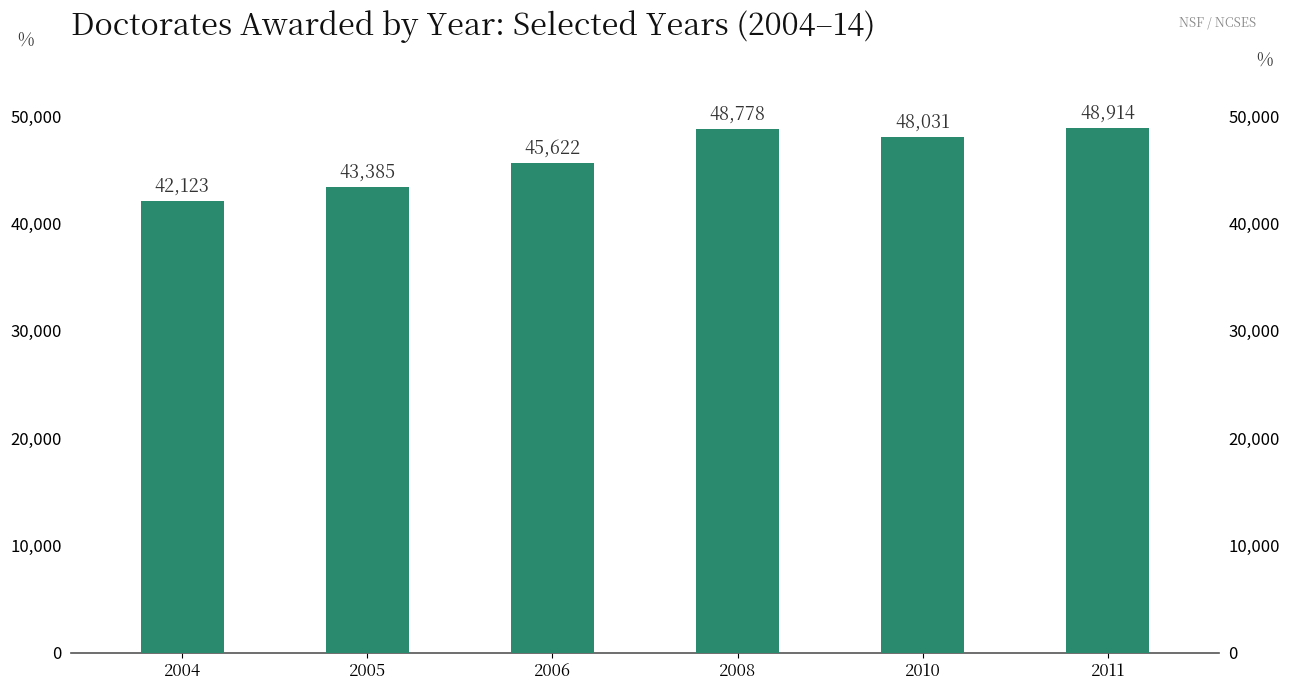

The value at 2010 is 67358. True or false?

False